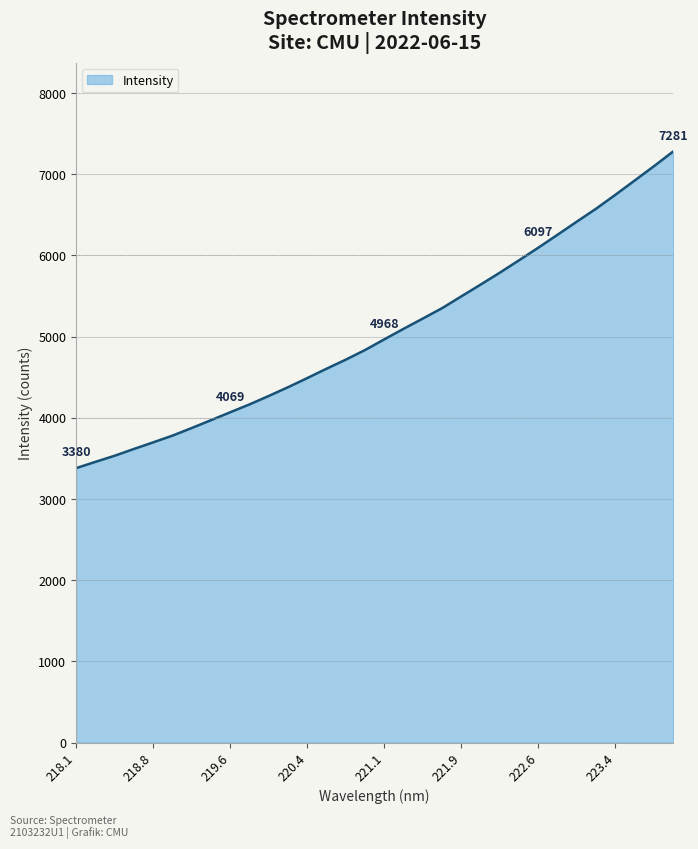

Does the chart have visible grid lines?

Yes